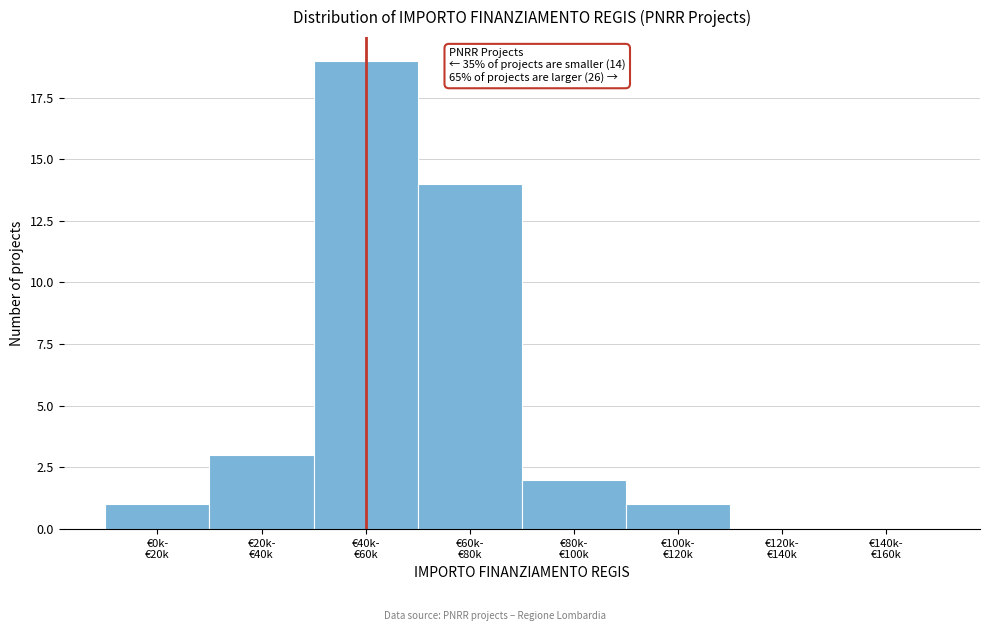

What is the greatest value displayed?

19